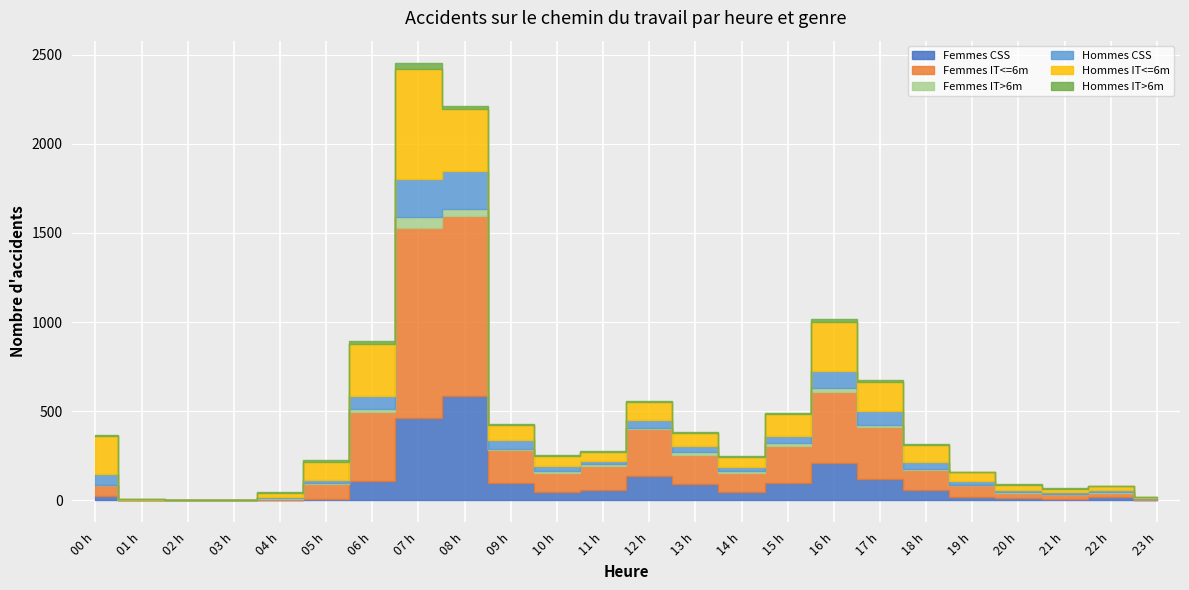

What is the sum of all Femmes IT<=6m values?

4742